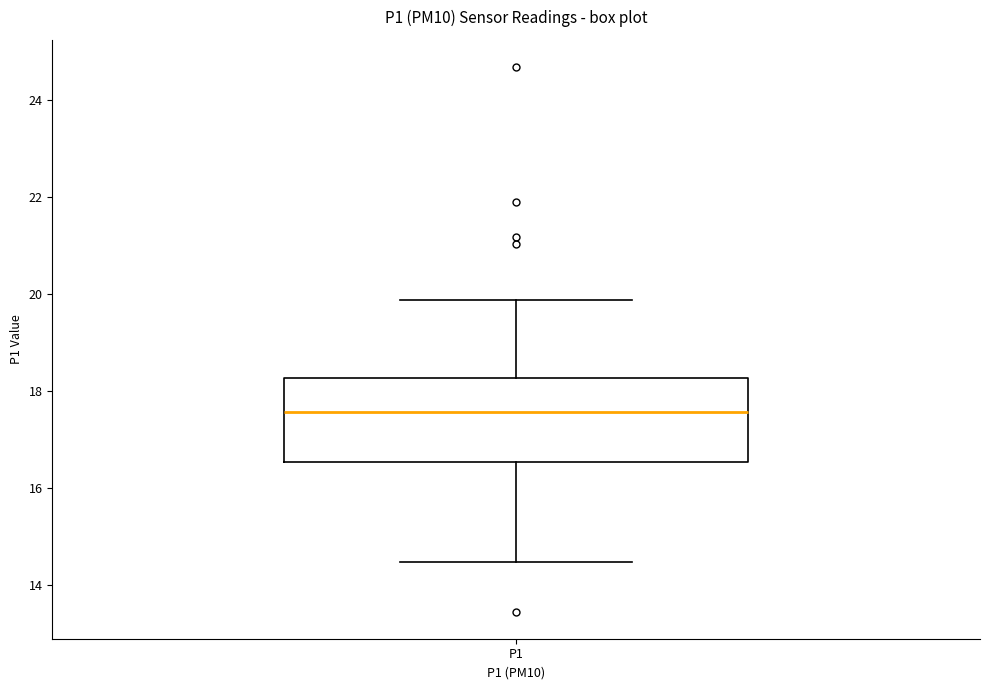

Read this box plot against the y-axis: the position of the median line, the range covered by the box, and the ends of both whiskers. The values are not printed on the chart, so give them approximately, as read against the axis.

median 17.6, box 16.6 to 18.2, whiskers 14.4 to 19.8